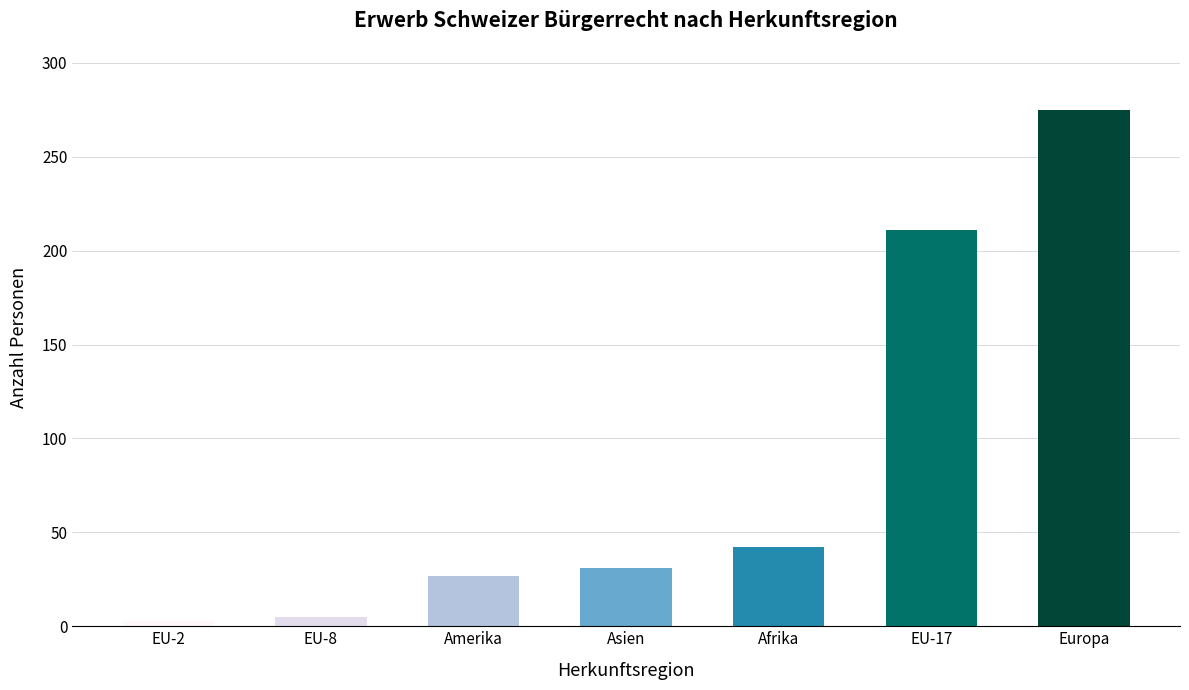

What is the label of the 6th bar from the left?

EU-17